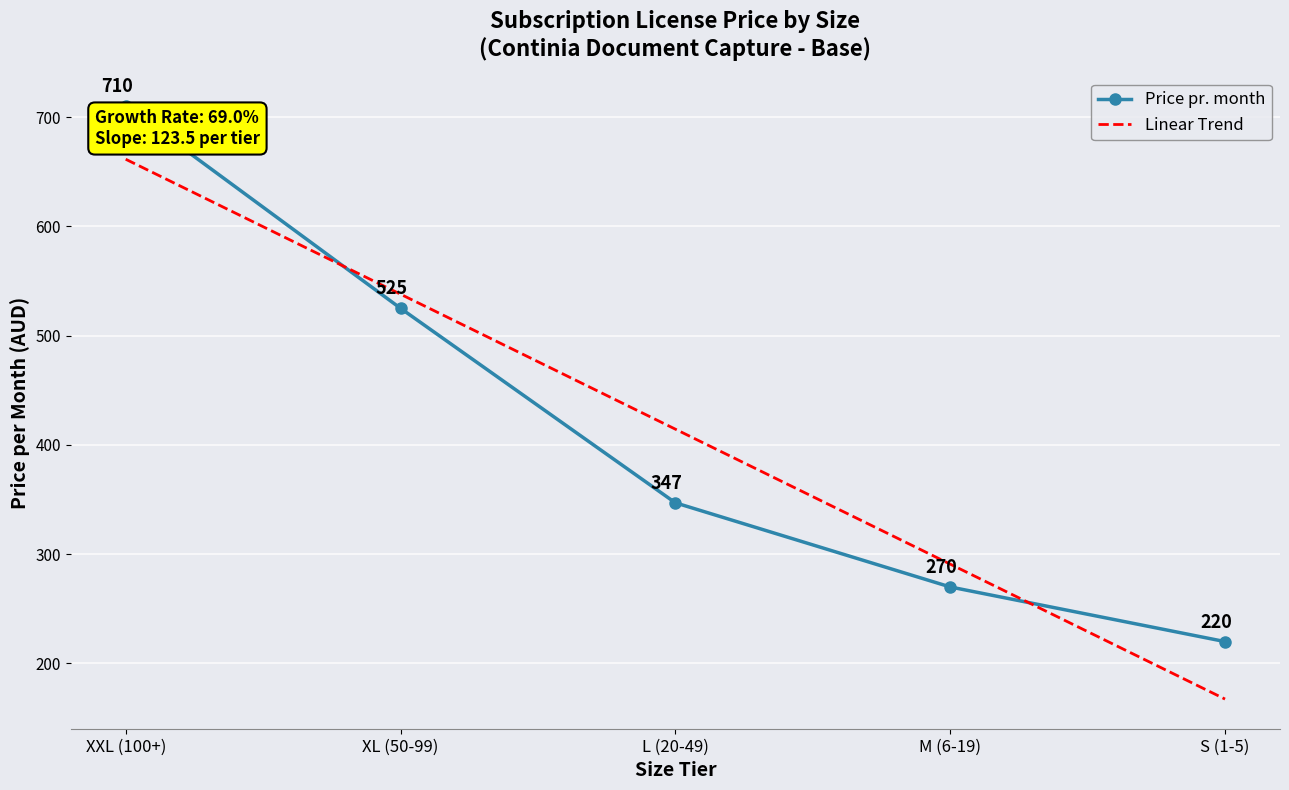

Rank the categories by value from highest to lowest.

XXL (100+), XL (50-99), L (20-49), M (6-19), S (1-5)